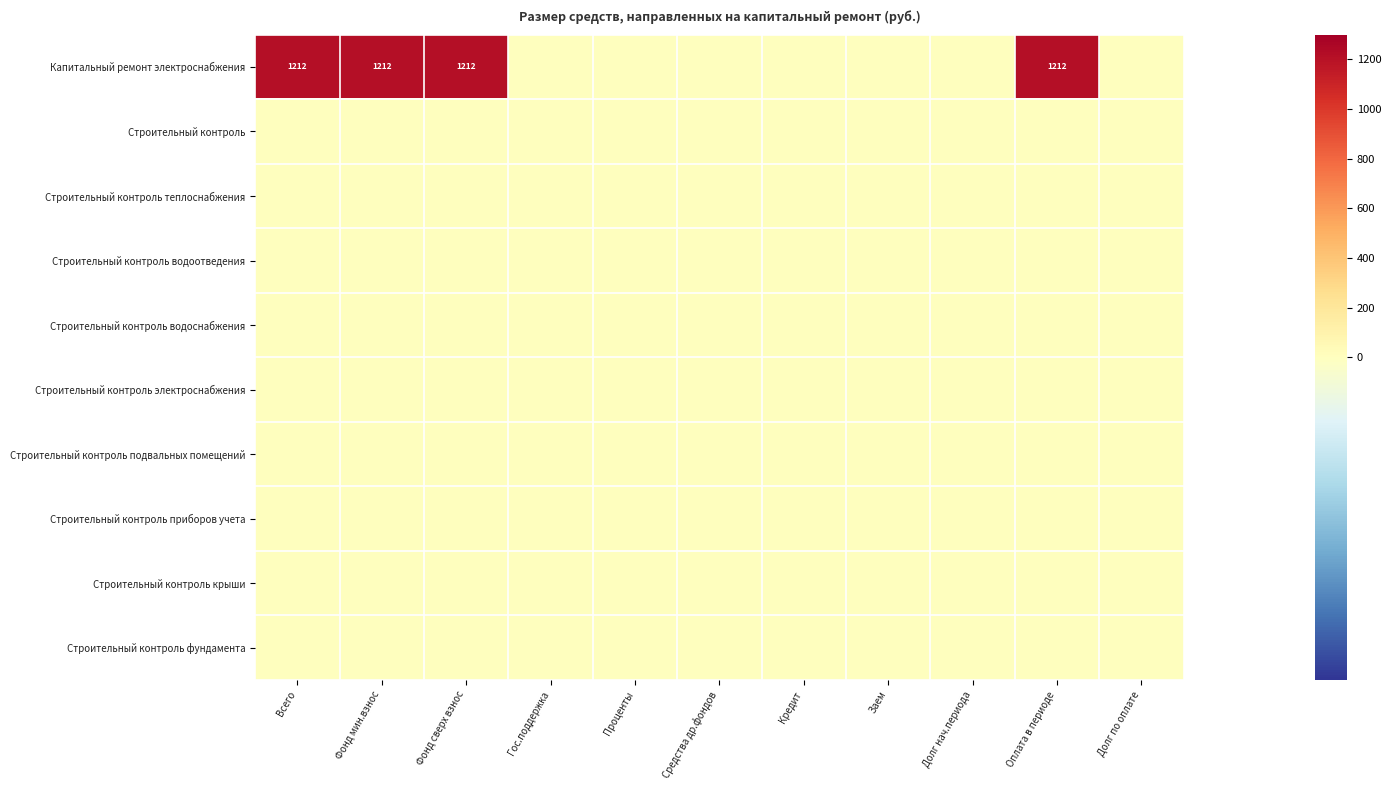

What is the difference between the Капитальный ремонт электроснабжения values at Всего and Долг нач.периода?

1211.8